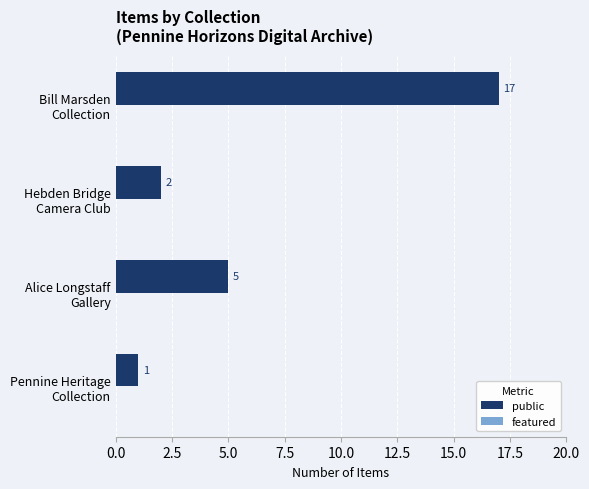

What is the minimum value shown in the chart?

1